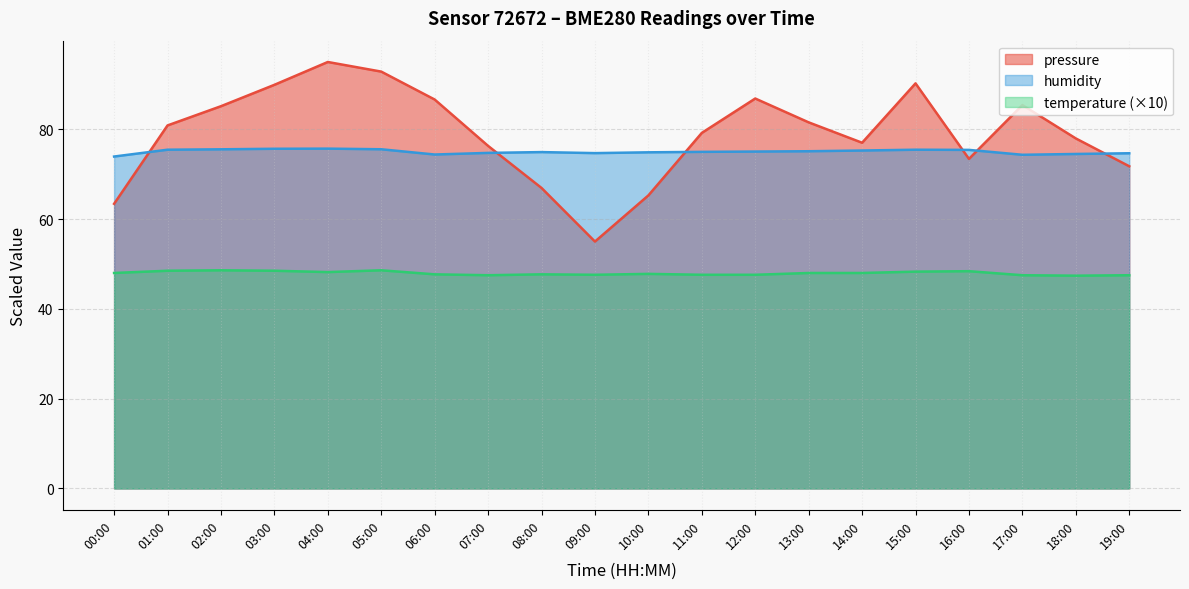

What value does the pressure series have at 14:00?

77.0